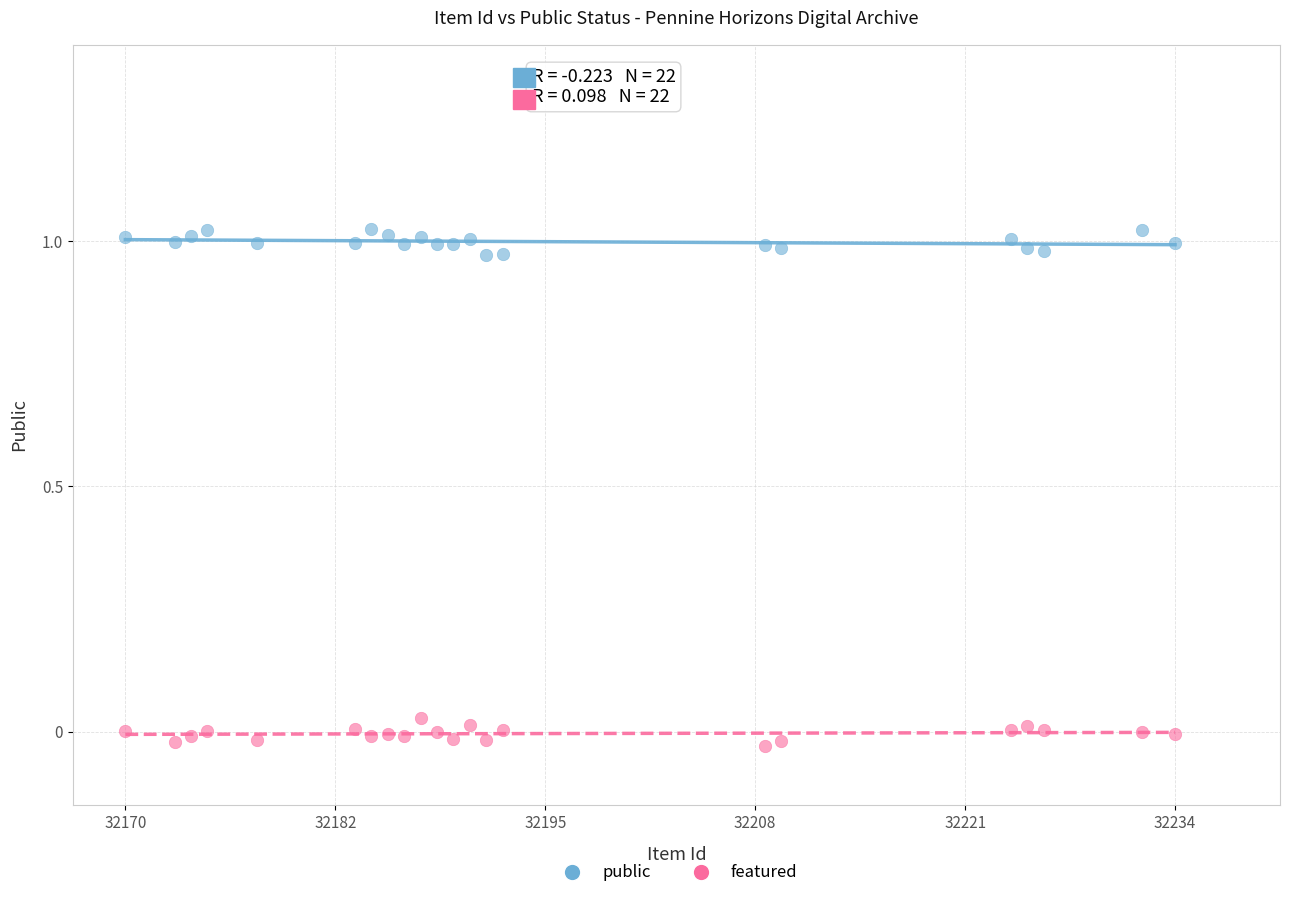

Which series reaches the maximum Y coordinate?

public